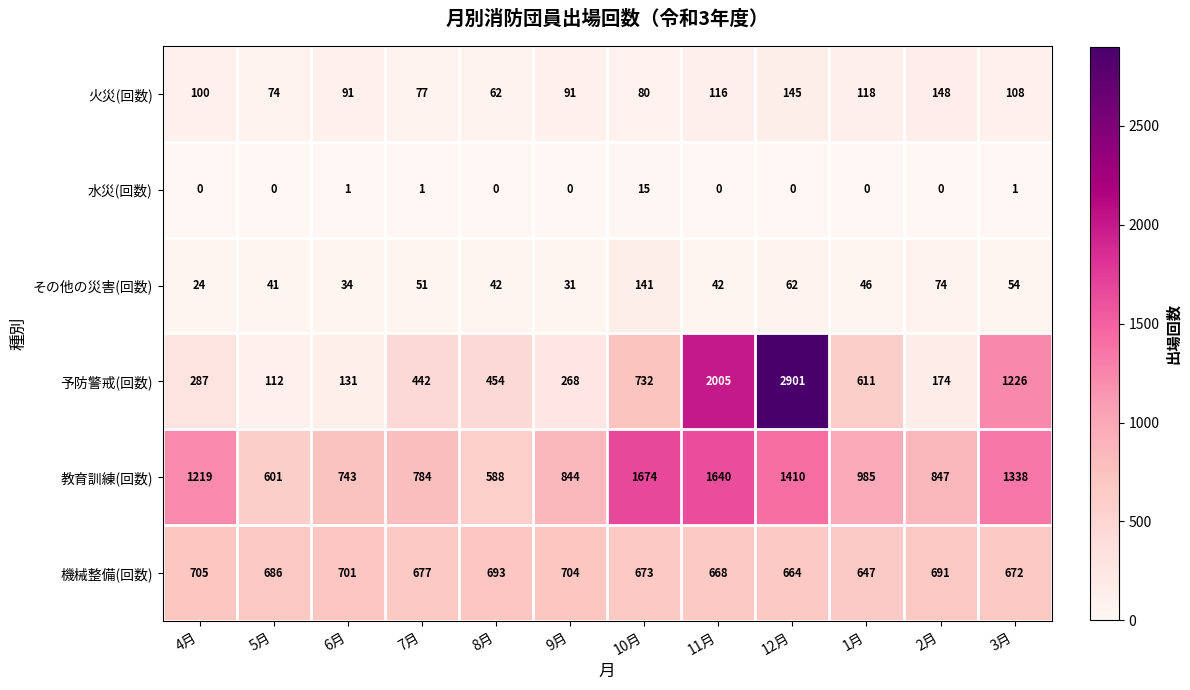

What is the highest value of the 水災(回数) series?

15